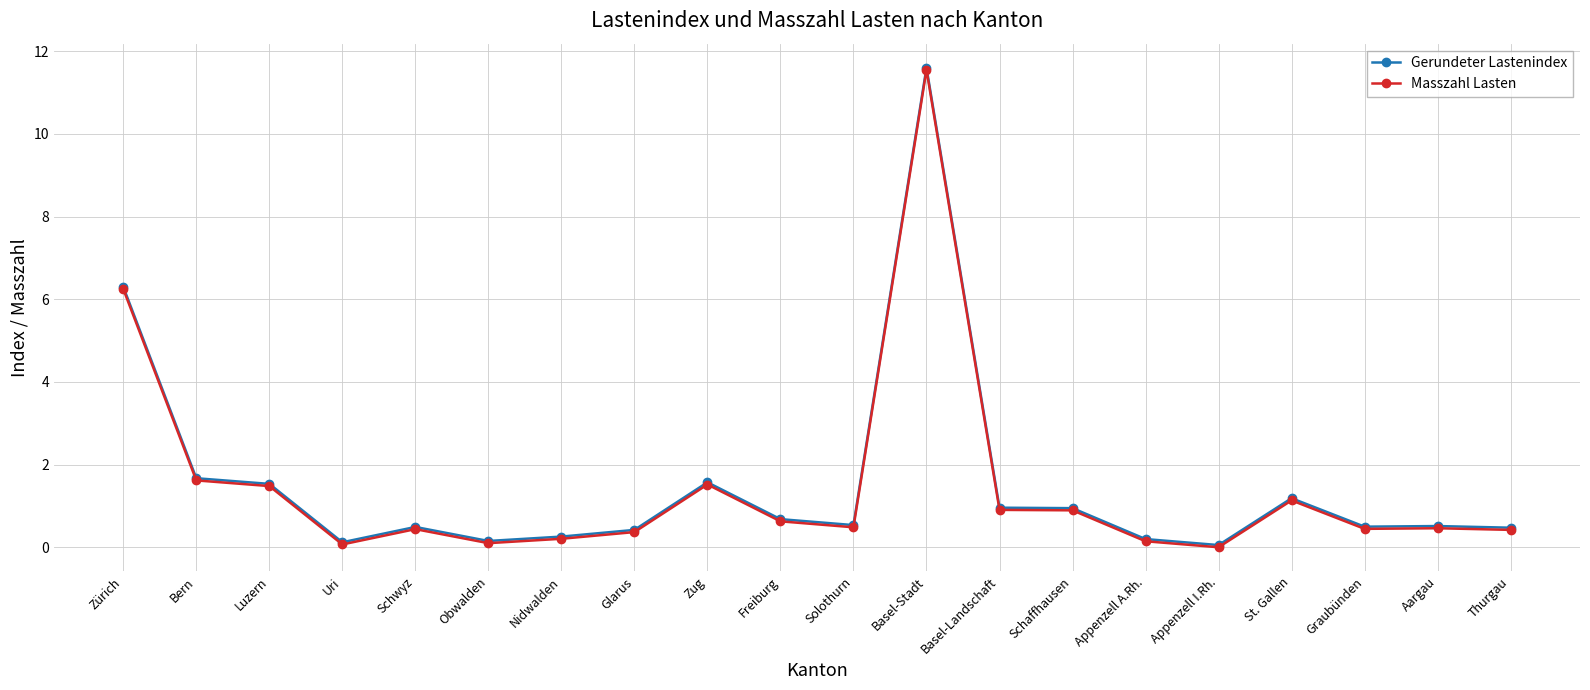

At which label is Masszahl Lasten closest to 5?

Zürich